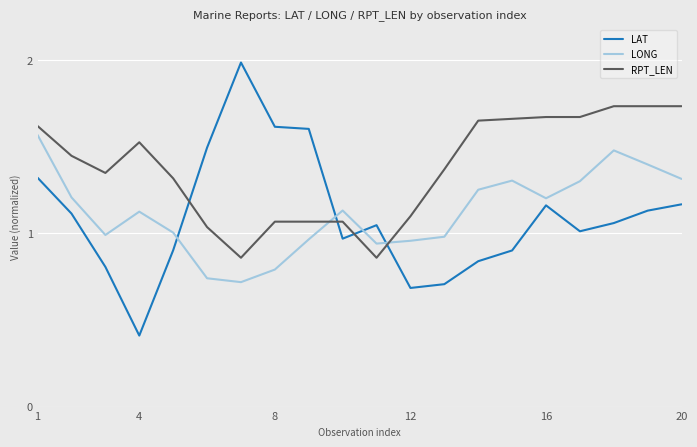

How many lines are shown in the chart?

3